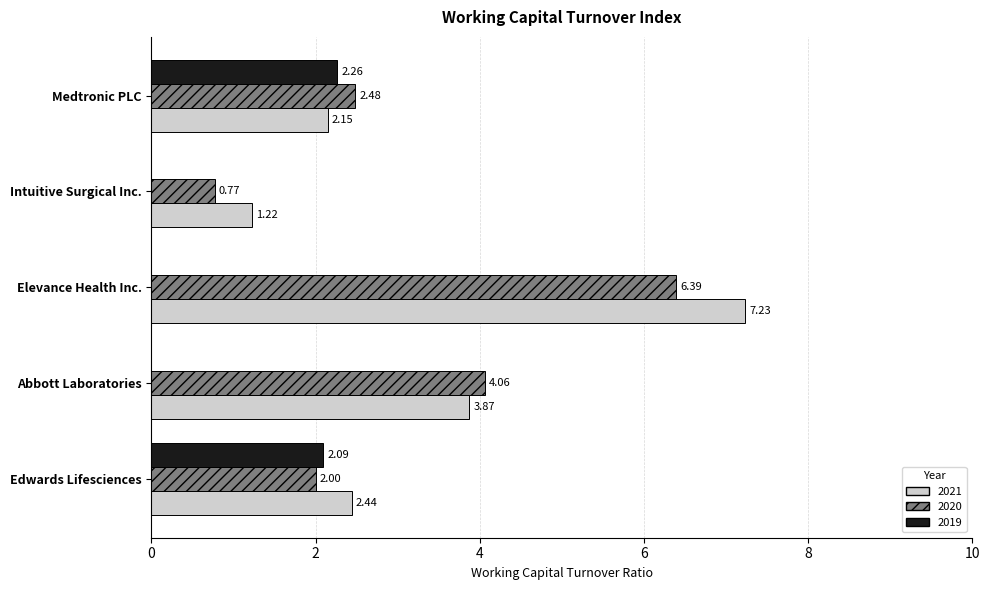

What is the sum of all 2021 values?

16.9